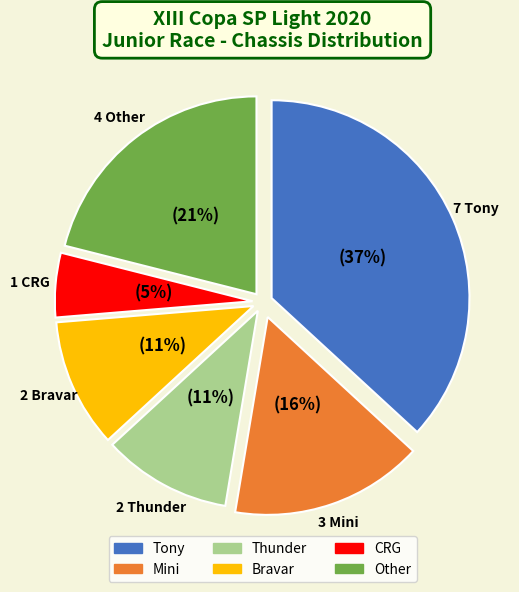

Is the sum of Mini and Other greater than half?

No